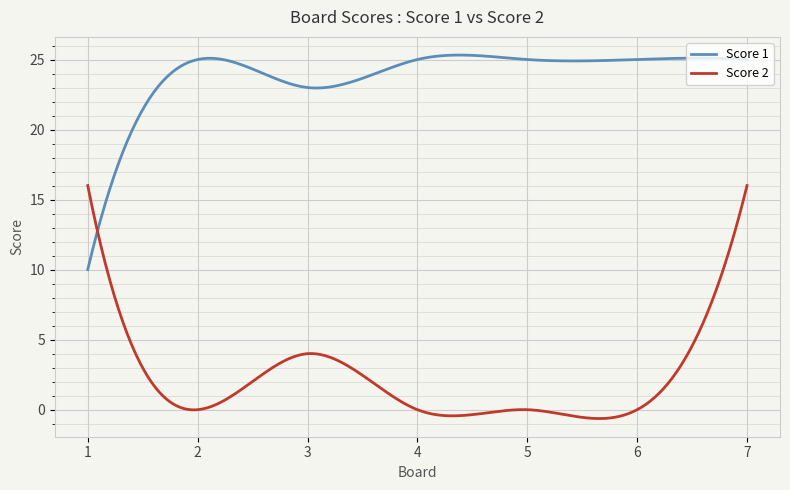

True or false: Score 1 and Score 2 intersect in this chart.

True